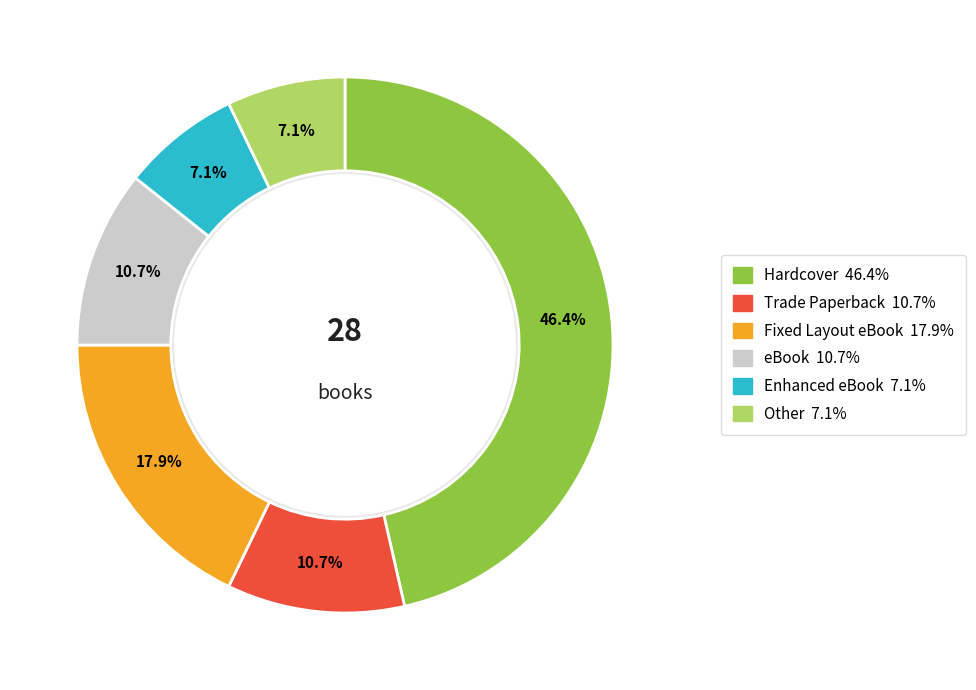

Is it true that Trade Paperback is 11% of the pie?

True